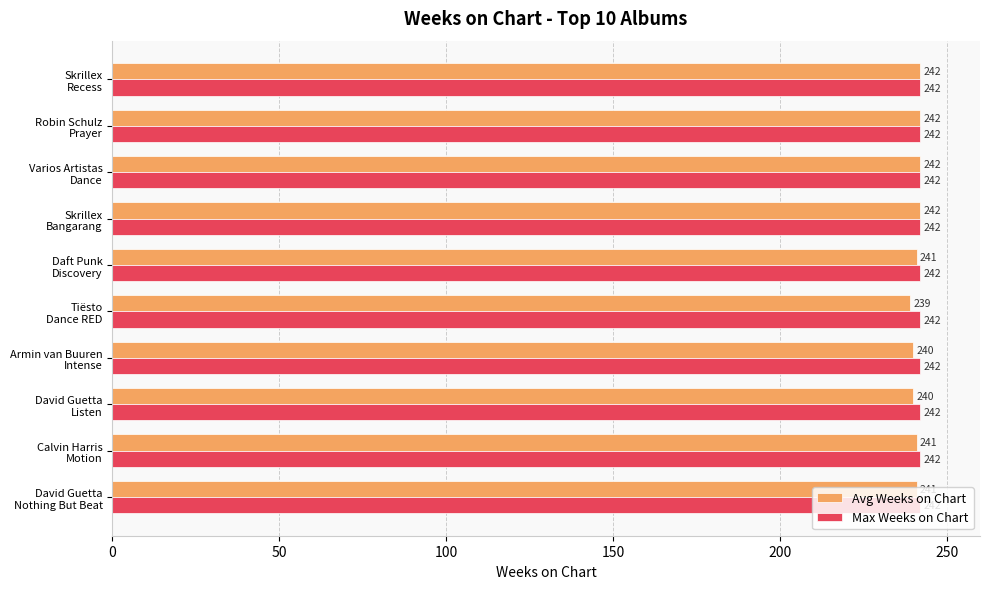

List the series in order of their overall mean, highest first.

Max Weeks on Chart, Avg Weeks on Chart